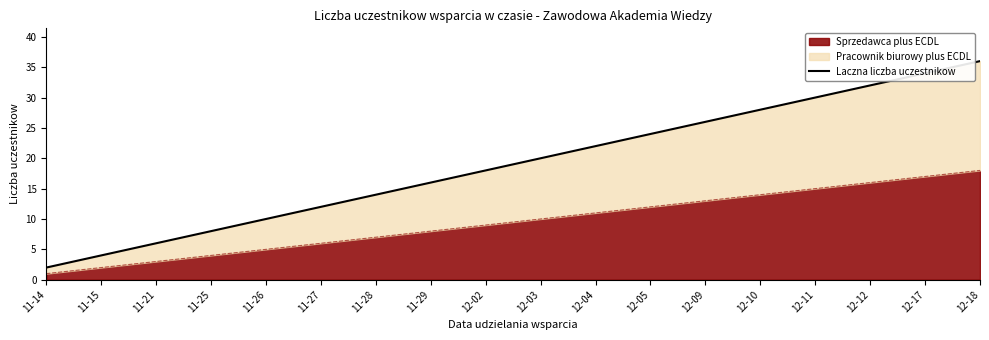

Reading left to right, what are all the values shown in this chart?

11-14=2	11-15=4	11-21=6	11-25=8	11-26=10	11-27=12	11-28=14	11-29=16	12-02=18	12-03=20	12-04=22	12-05=24	12-09=26	12-10=28	12-11=30	12-12=32	12-17=34	12-18=36